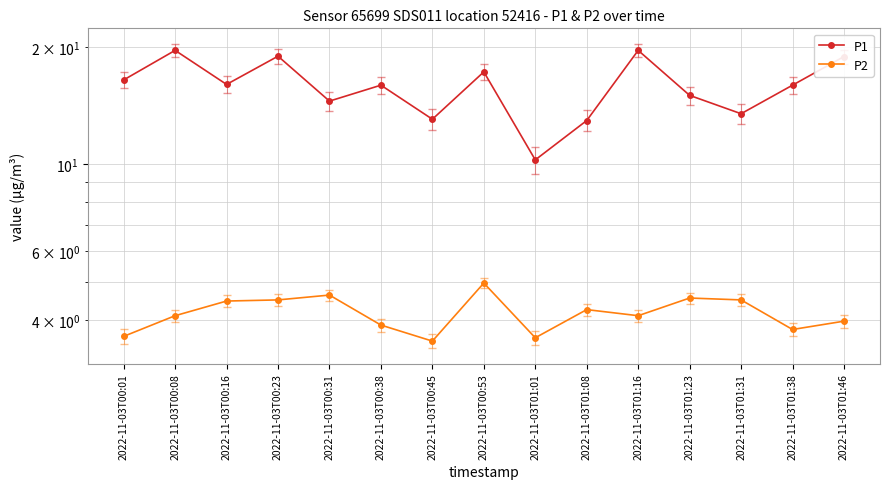

What is the lowest value of the P1 series?

10.3